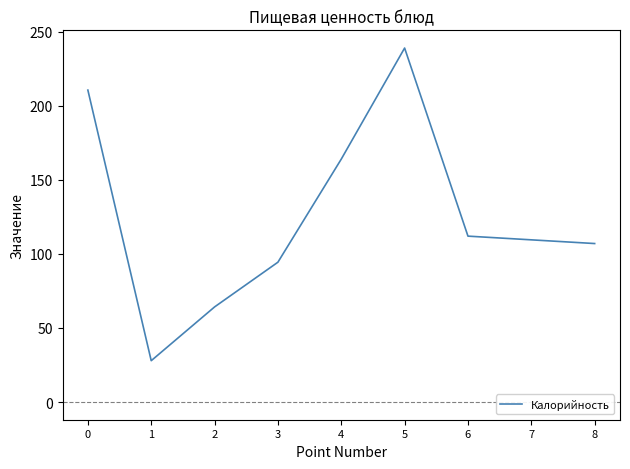

How many lines are shown in the chart?

1